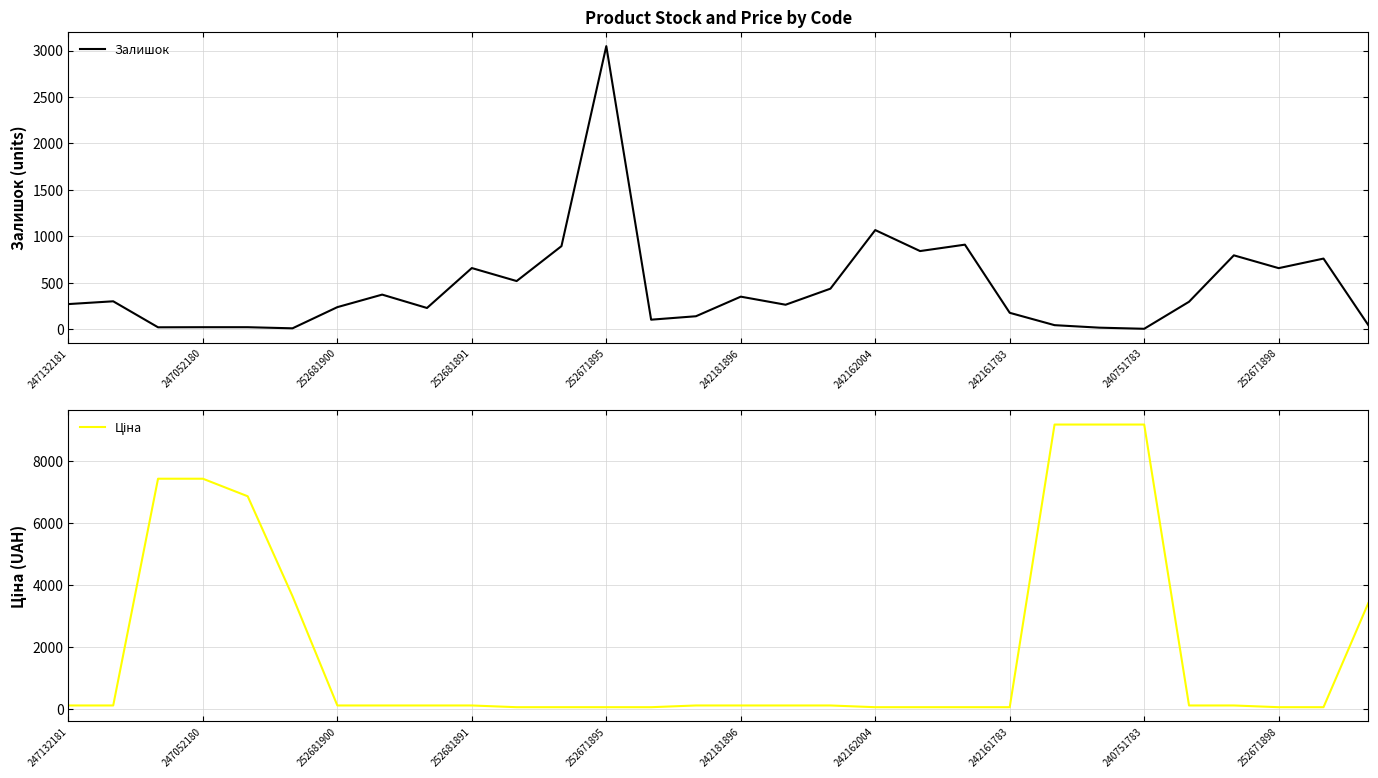

Where is Залишок nearest to the value 1526?

242162004